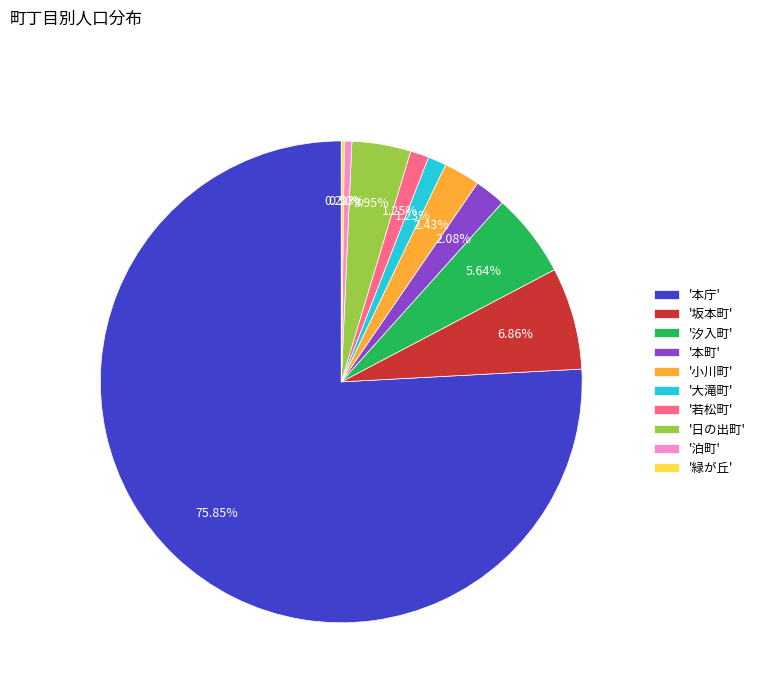

Does any single category account for the majority?

Yes